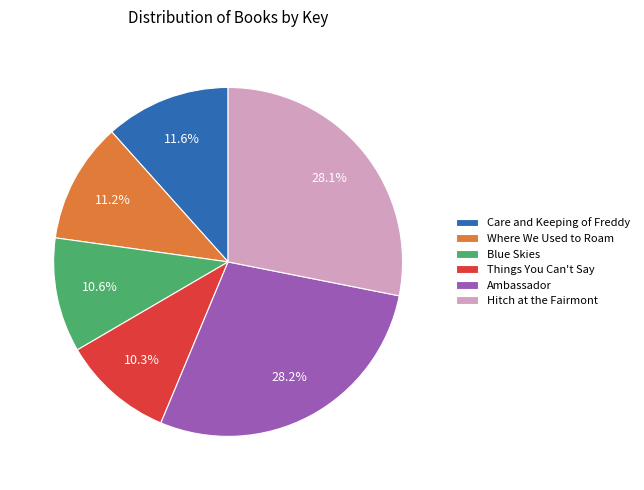

To the nearest percent, what portion does Care and Keeping of Freddy represent?

12%